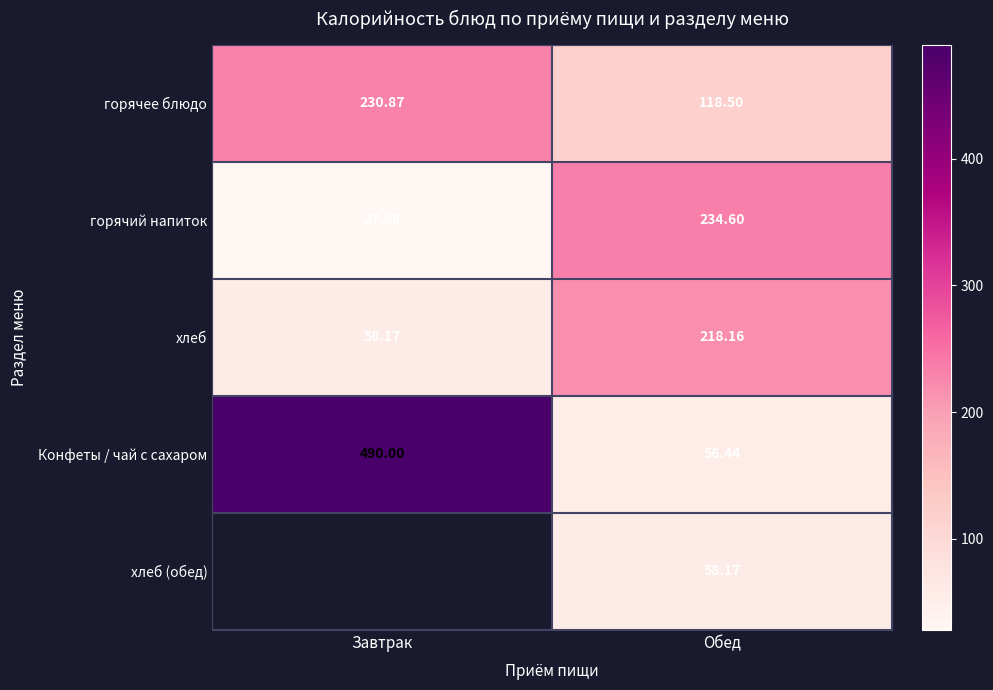

Which label corresponds to the smallest value in the chart?

Завтрак